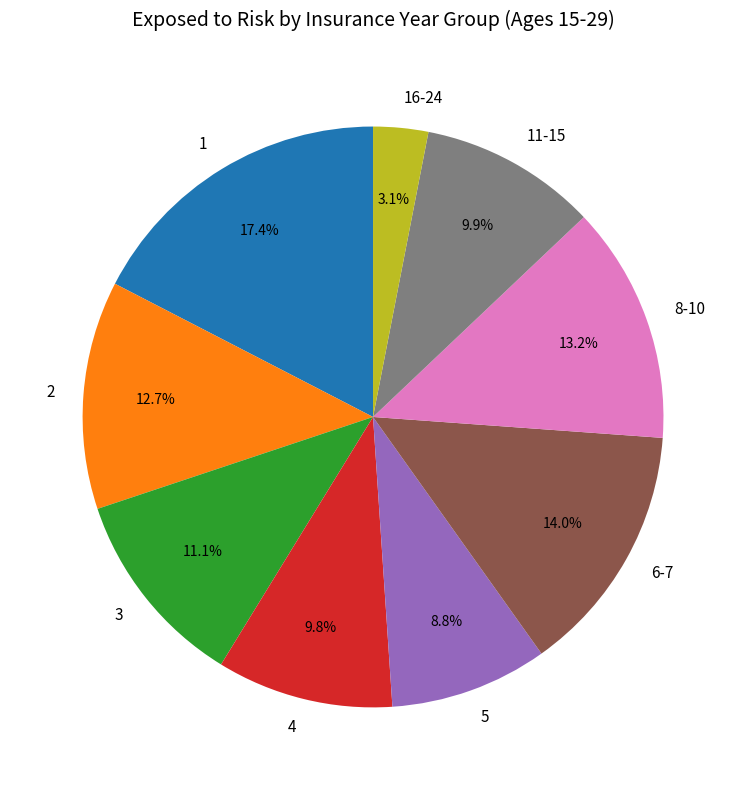

To the nearest percent, what portion does 6-7 represent?

14%